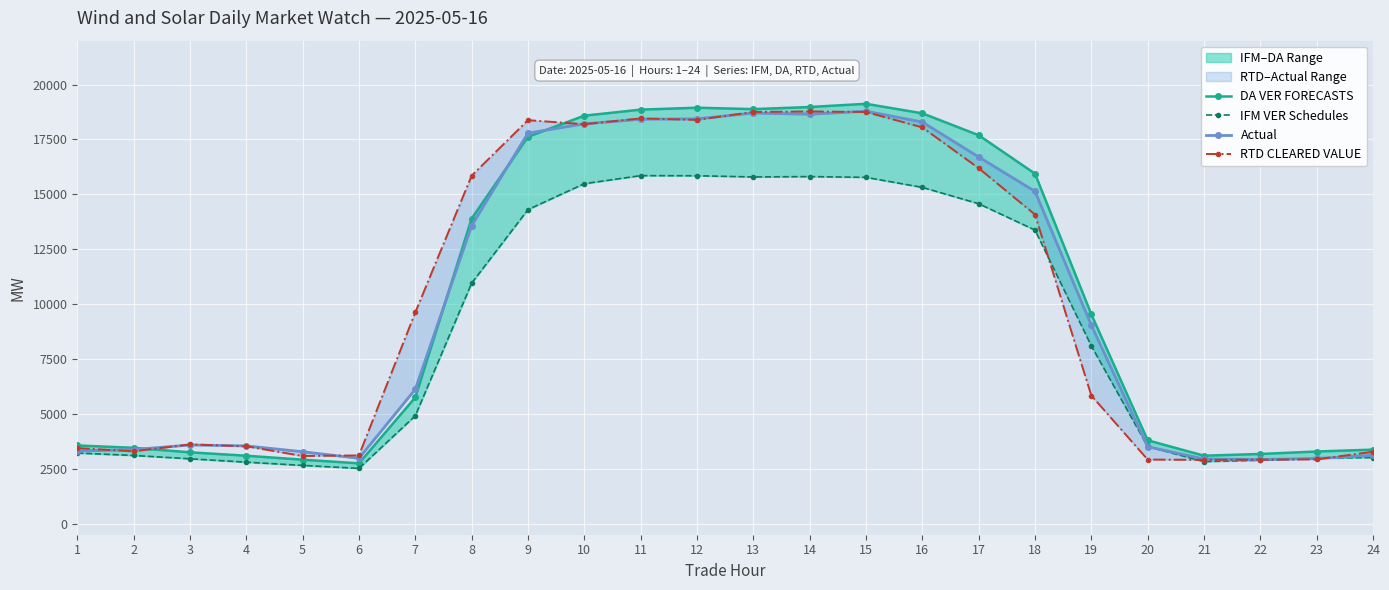

What is the smallest value displayed?

2520.3